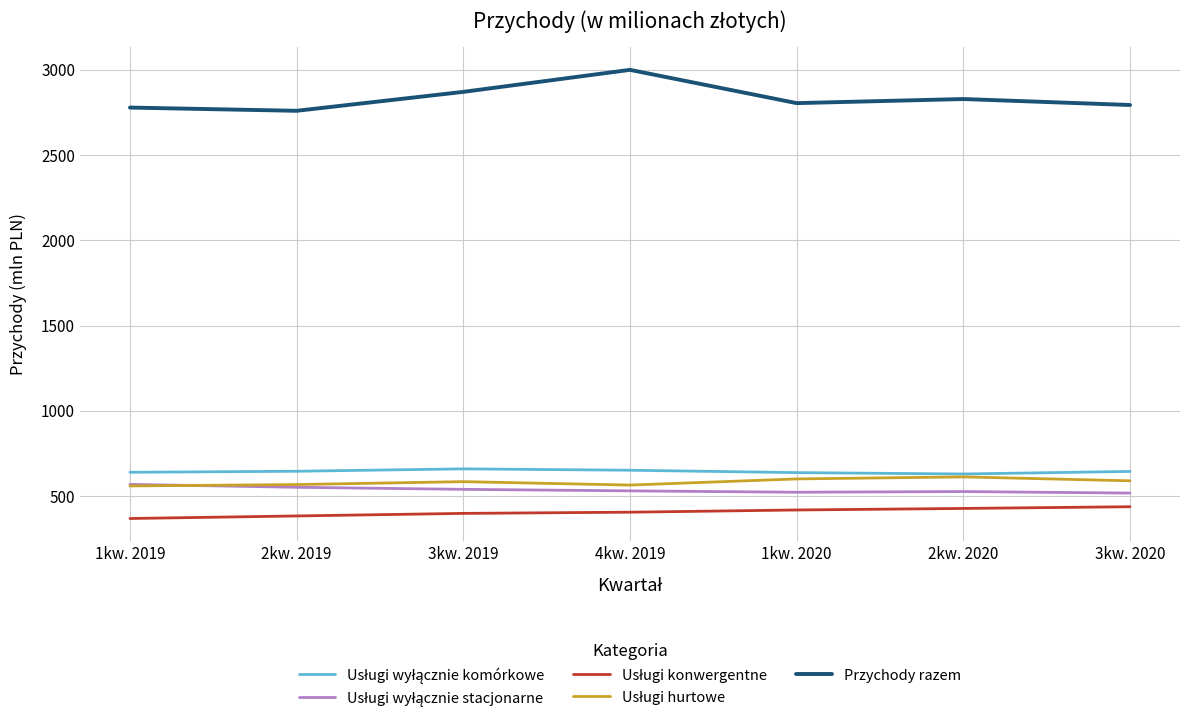

Which category has the highest value in the Przychody razem series?

4kw. 2019